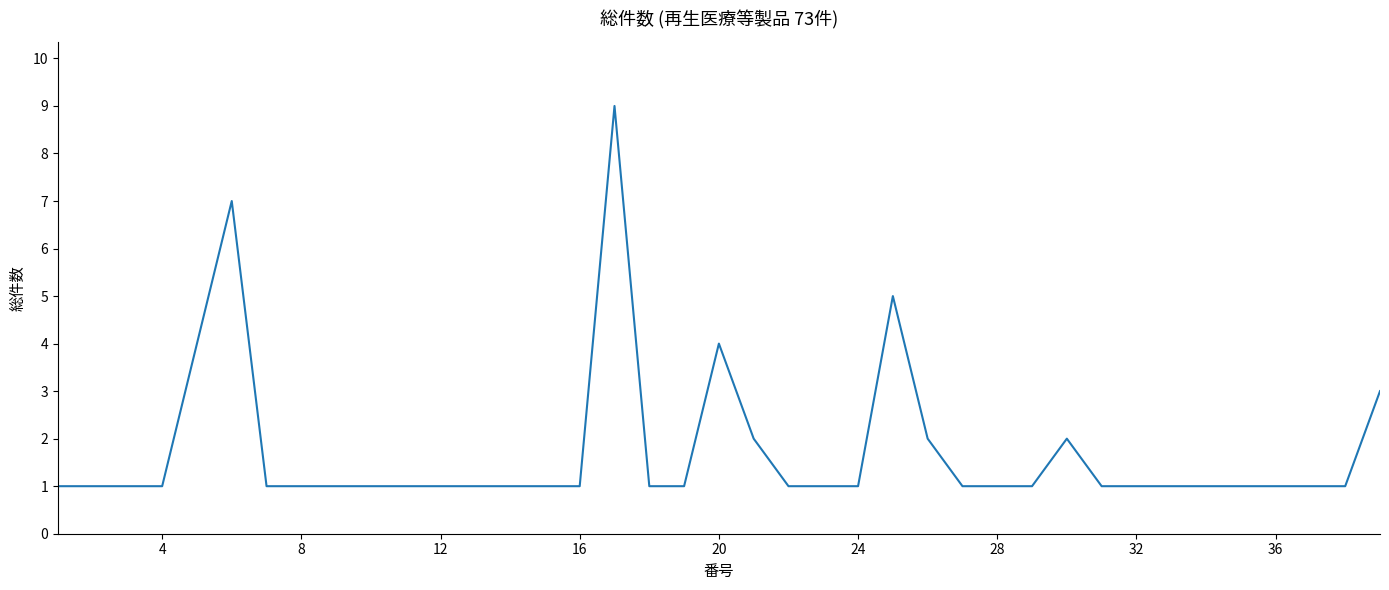

What is the difference between the maximum and minimum values?

8